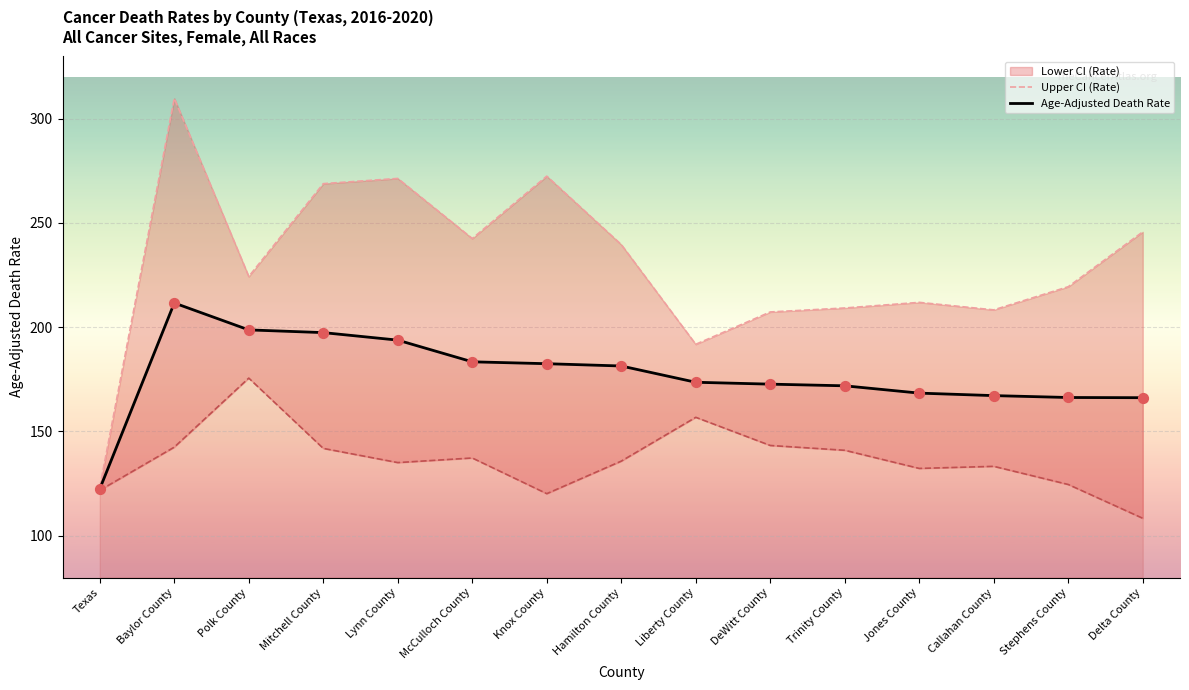

What is the approximate value of Age-Adjusted Death Rate at Texas?

122.5